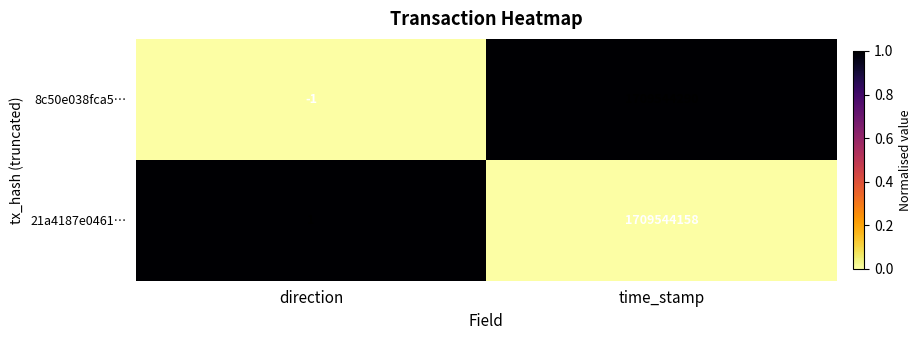

Reading right to left, what are all the values shown in this chart?

8c50e038fca5…: 1709544290	-1
21a4187e0461…: 1709544158	1